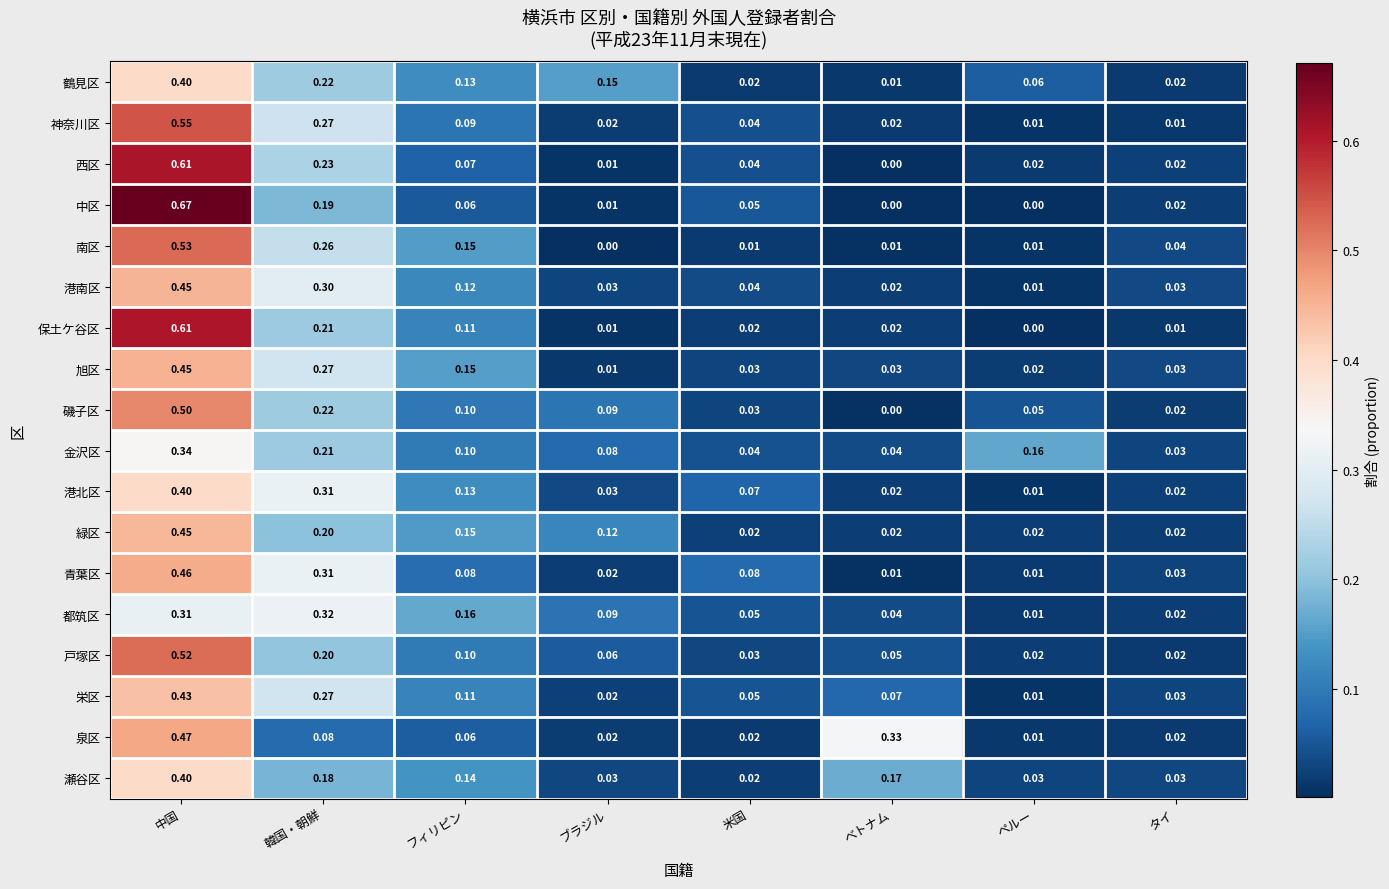

Which series changed the most between ブラジル and ペルー?

緑区